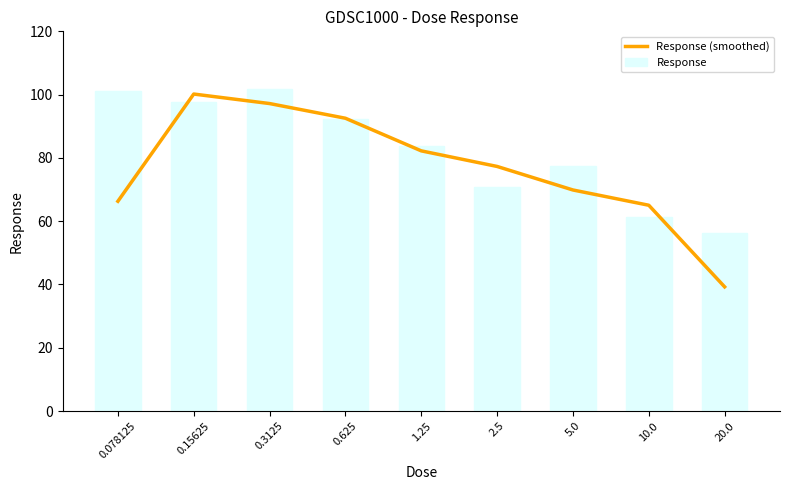

Is it true that Response (smoothed) equals 100.9 at 10.0?

False